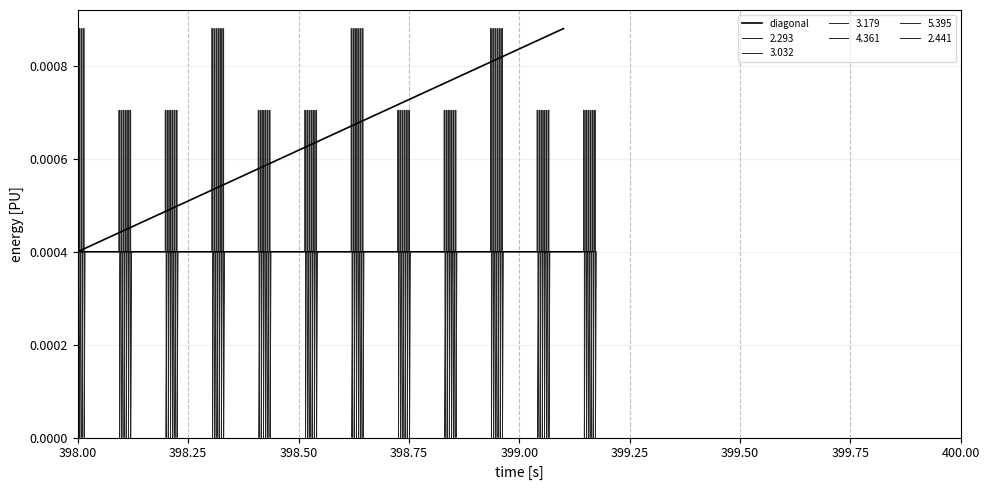

Is this an area chart (filled region under the line)?

No